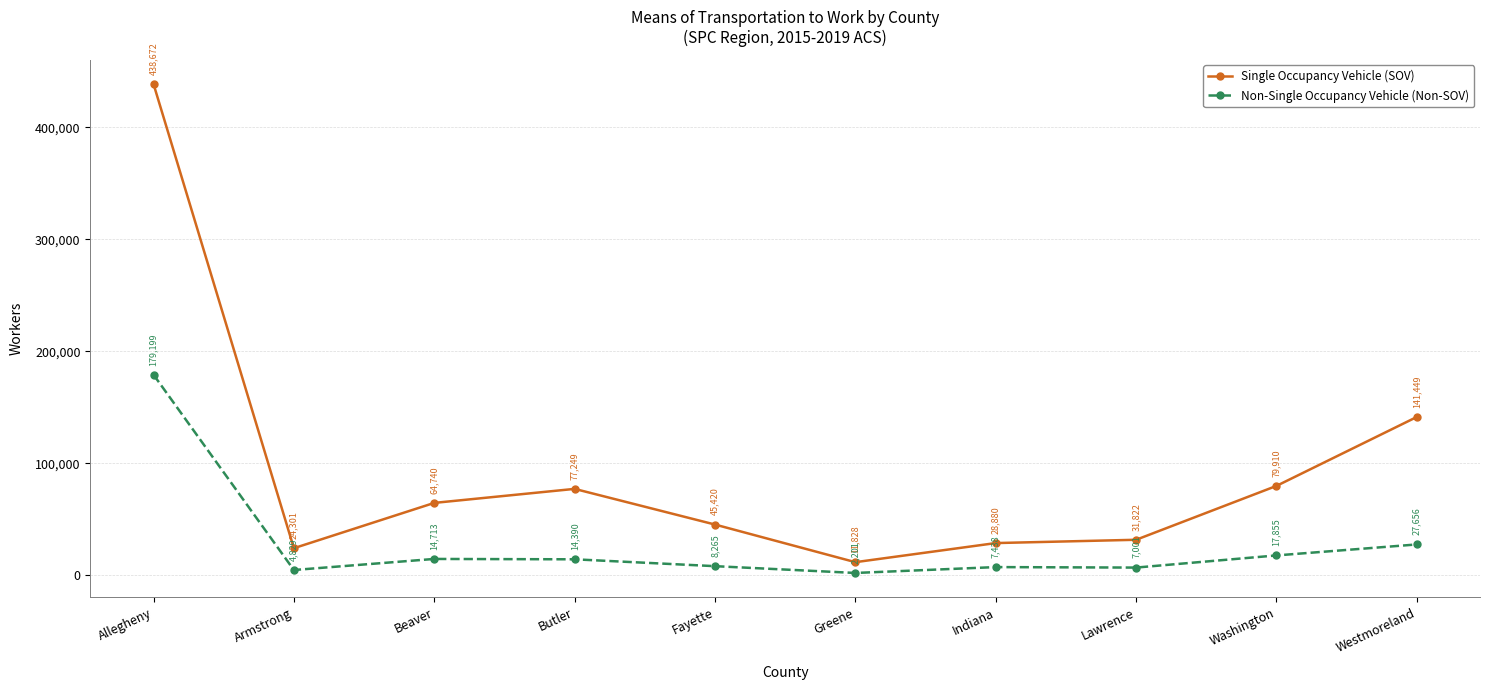

What are all the series names shown in the legend?

Single Occupancy Vehicle (SOV), Non-Single Occupancy Vehicle (Non-SOV)